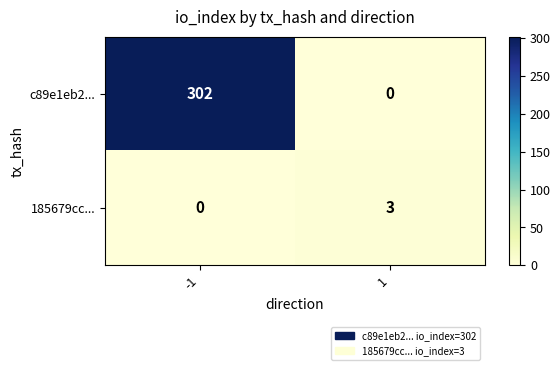

List the series in order of their peak value, highest first.

c89e1eb2..., 185679cc...